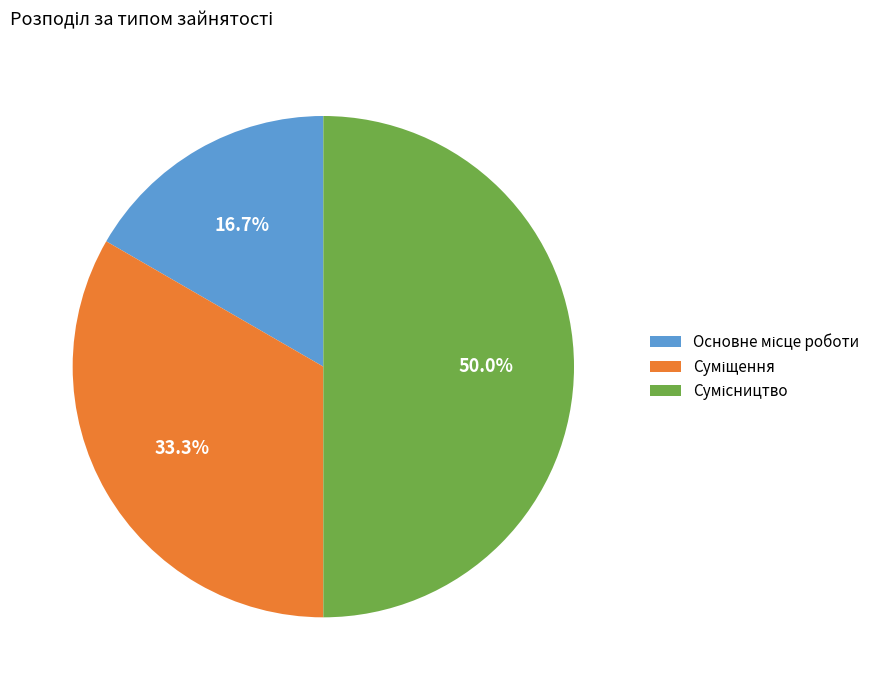

Do Суміщення and Сумісництво together represent more than half of the pie?

Yes